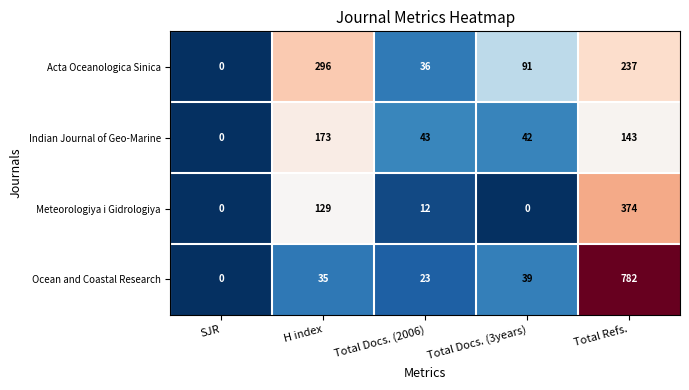

Rank the series by their maximum value, from highest to lowest.

Ocean and Coastal Research, Meteorologiya i Gidrologiya, Acta Oceanologica Sinica, Indian Journal of Geo-Marine